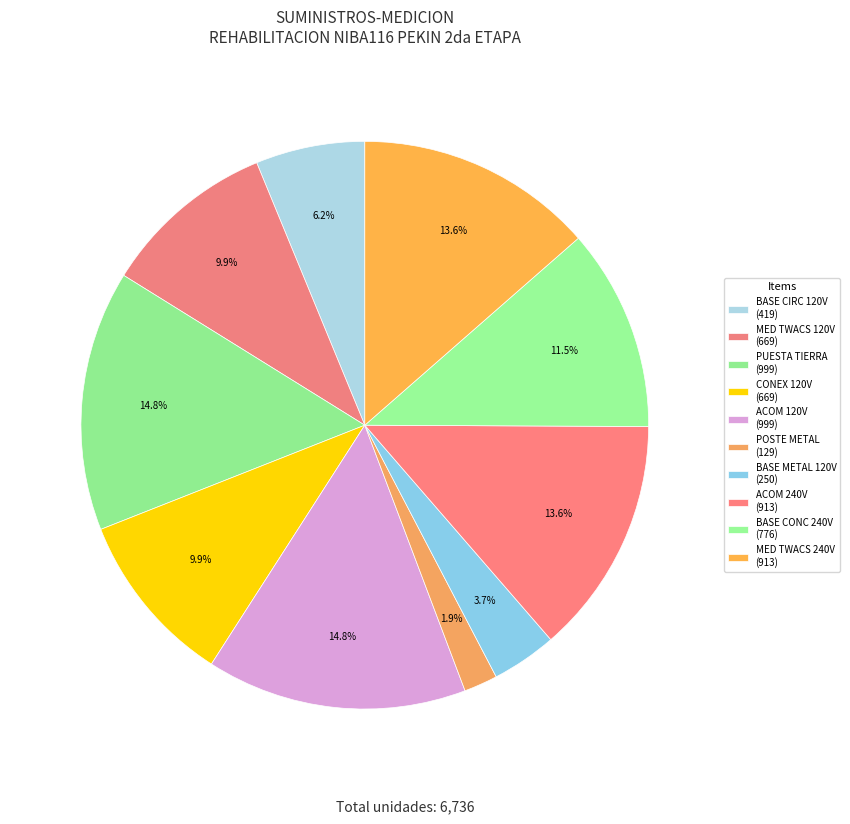

Count the number of slices in the pie.

10